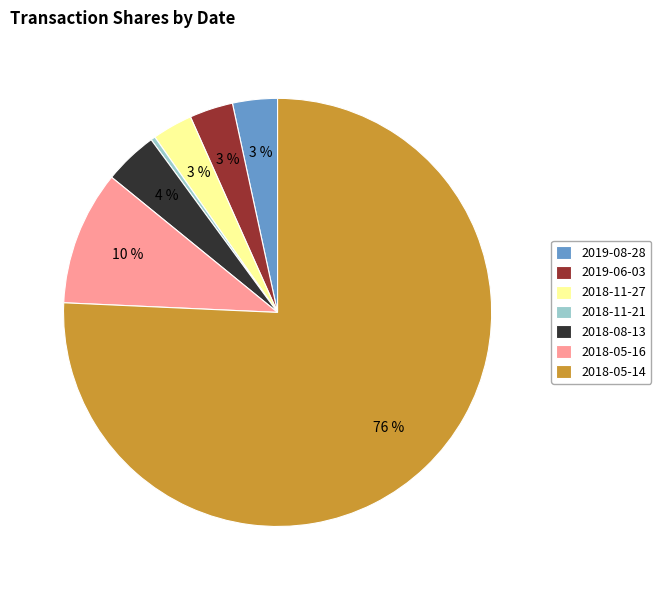

Which has a higher value, 2018-08-13 or 2018-05-16?

2018-05-16